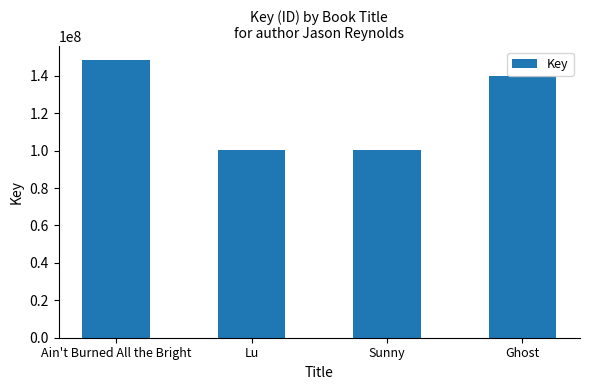

What is the sum of all values?

488416035